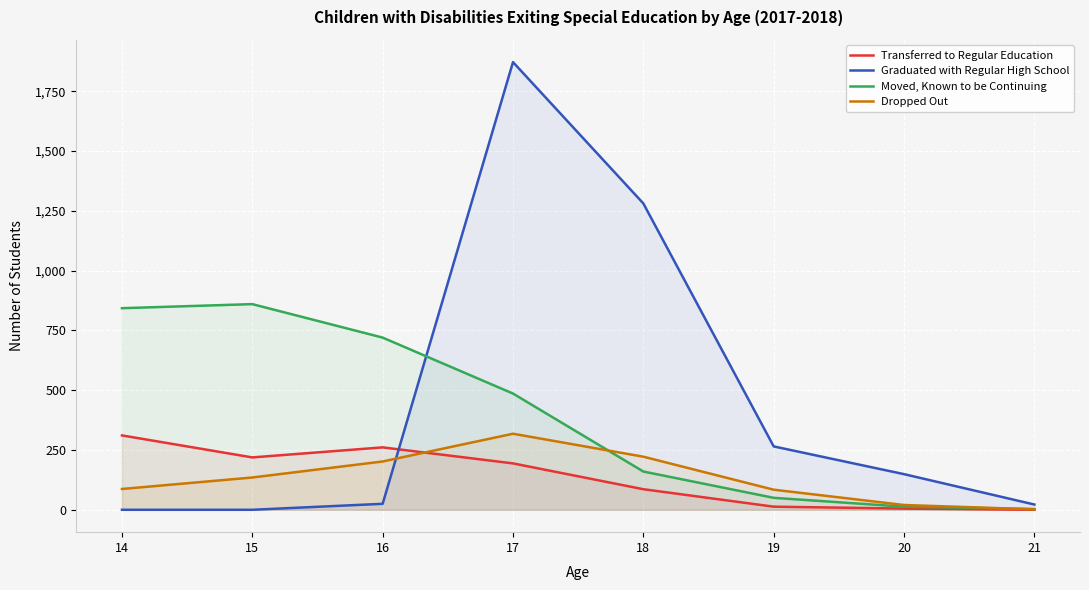

What is the value of the Graduated with Regular High School point at the 7th from the left?

149